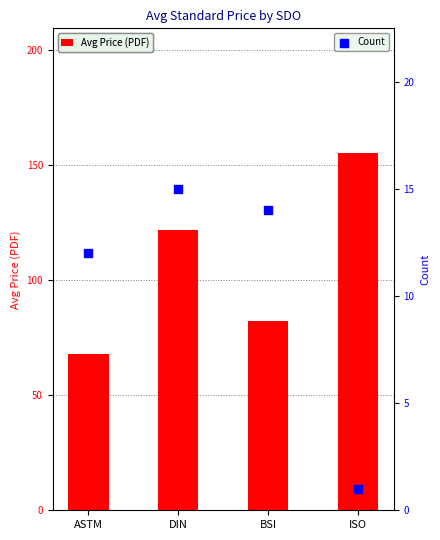

What are all the series names shown in the legend?

Avg Price (PDF), Count